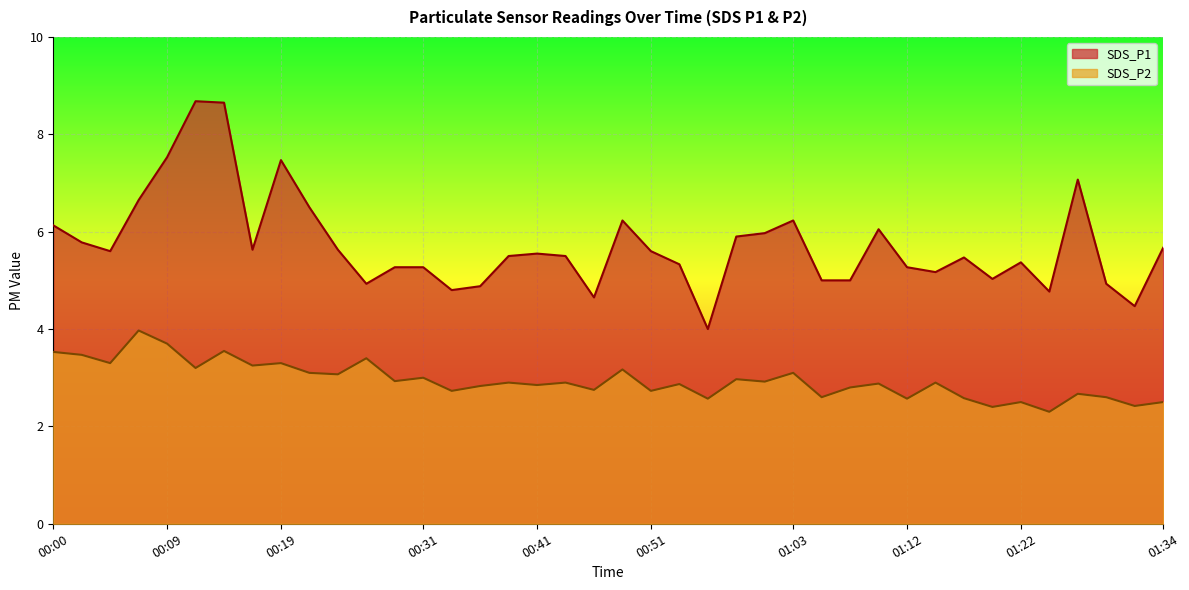

Reading left to right, list all the values displayed in this chart.

SDS_P1: 00:00=6.1	00:02=5.8	00:05=5.6	00:07=6.7	00:09=7.5	00:12=8.7	00:14=8.7	00:17=5.6	00:19=7.5	00:22=6.5	00:24=5.6	00:26=4.9	00:29=5.3	00:31=5.3	00:34=4.8	00:36=4.9	00:39=5.5	00:41=5.5	00:43=5.5	00:46=4.7	00:48=6.2	00:51=5.6	00:53=5.3	00:55=4.0	00:58=5.9	01:00=6.0	01:03=6.2	01:05=5.0	01:08=5.0	01:10=6.0	01:12=5.3	01:15=5.2	01:17=5.5	01:20=5.0	01:22=5.4	01:25=4.8	01:27=7.1	01:29=4.9	01:32=4.5	01:34=5.7
SDS_P2: 00:00=3.5	00:02=3.5	00:05=3.3	00:07=4.0	00:09=3.7	00:12=3.2	00:14=3.5	00:17=3.2	00:19=3.3	00:22=3.1	00:24=3.1	00:26=3.4	00:29=2.9	00:31=3.0	00:34=2.7	00:36=2.8	00:39=2.9	00:41=2.9	00:43=2.9	00:46=2.8	00:48=3.2	00:51=2.7	00:53=2.9	00:55=2.6	00:58=3.0	01:00=2.9	01:03=3.1	01:05=2.6	01:08=2.8	01:10=2.9	01:12=2.6	01:15=2.9	01:17=2.6	01:20=2.4	01:22=2.5	01:25=2.3	01:27=2.7	01:29=2.6	01:32=2.4	01:34=2.5